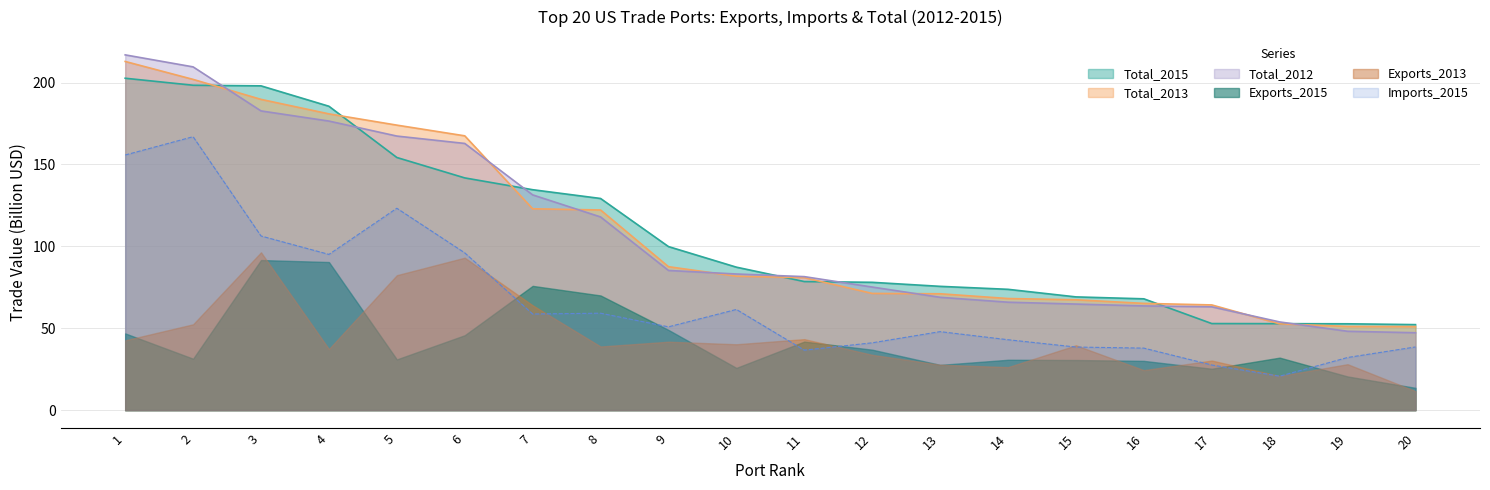

Is the value of Total_2012 at 5 greater than the value of Total_2015 at 20?

Yes